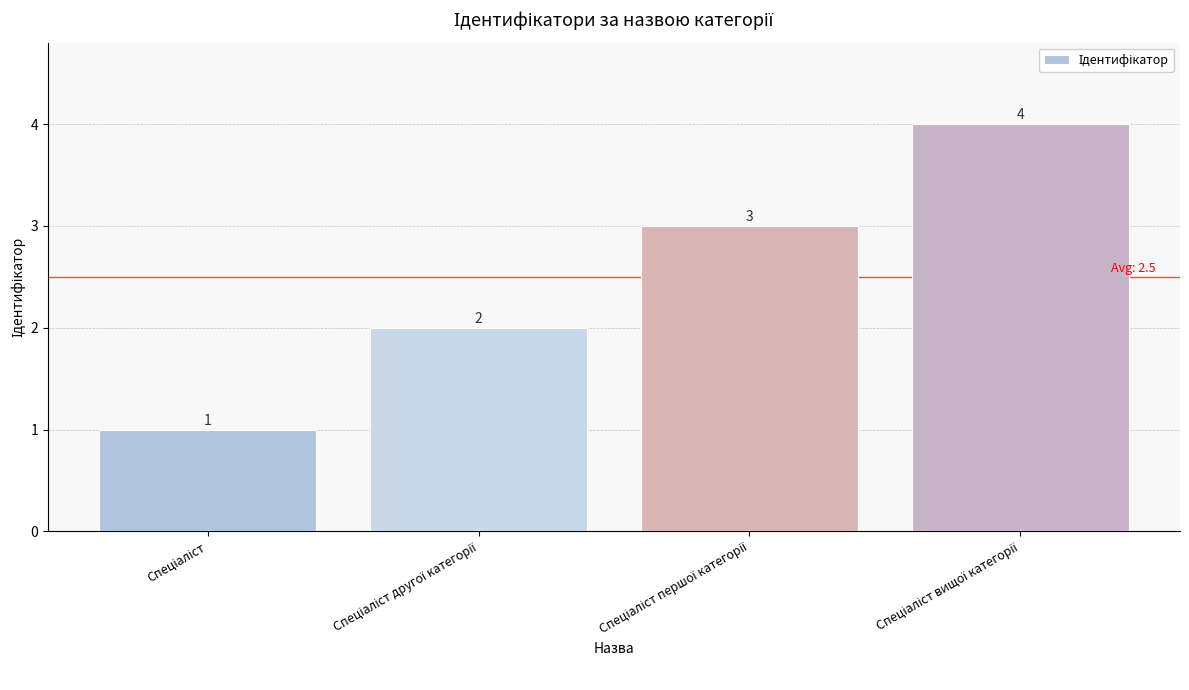

Count the values in the range 2 to 4.

3